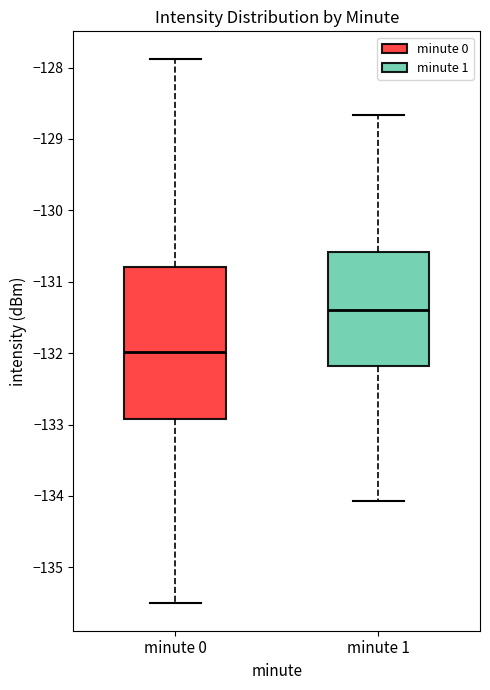

Comparing the boxes themselves (not the whiskers), which one is the tallest?

minute 0